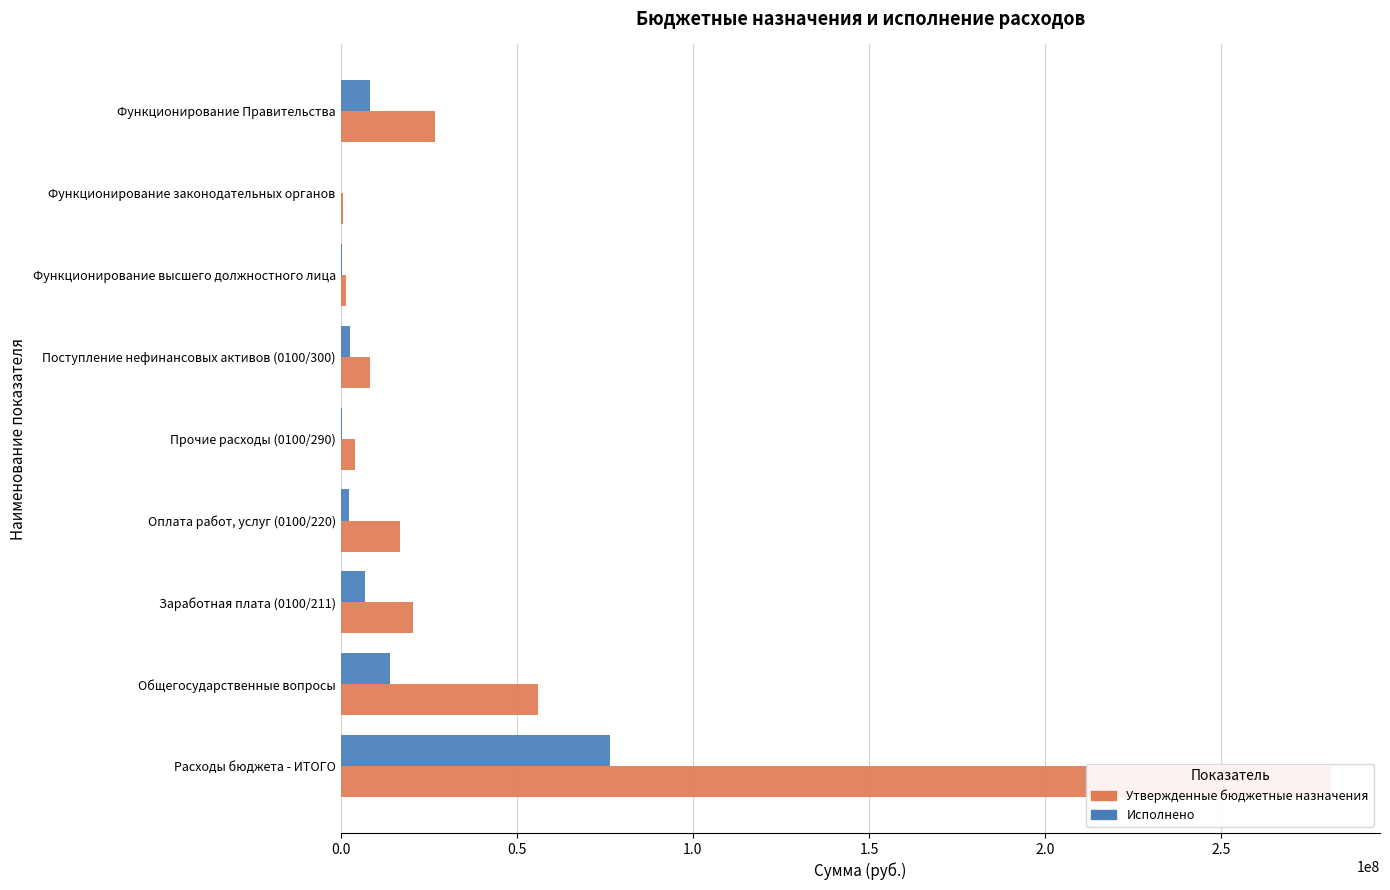

How many values in the Утвержденные бюджетные назначения series are below 16765525?

4